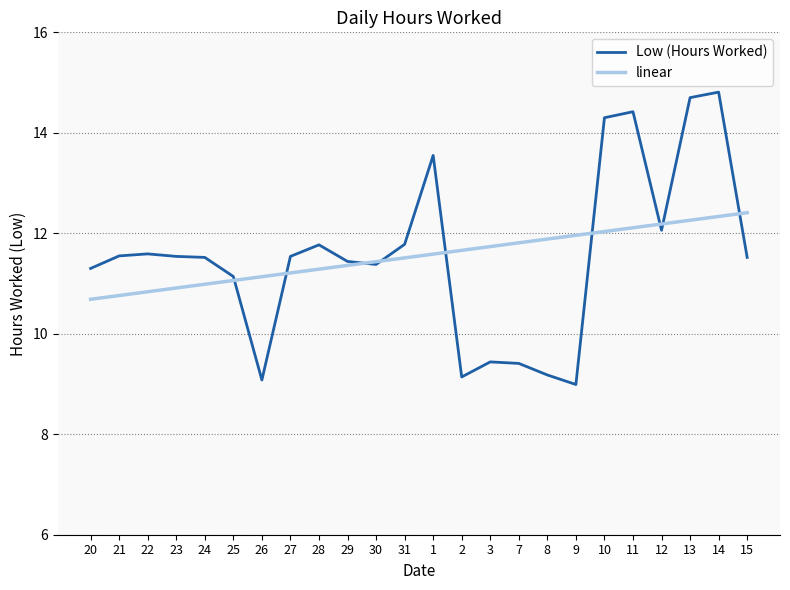

The value of linear at 2 is 3.4. True or false?

False